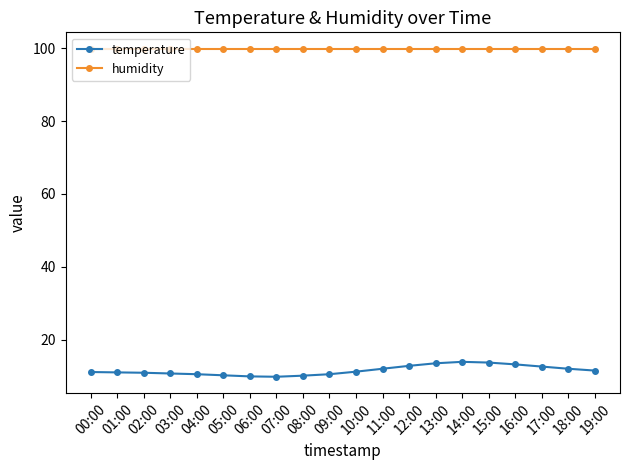

Is it true that temperature equals 4.5 at 14:00?

False